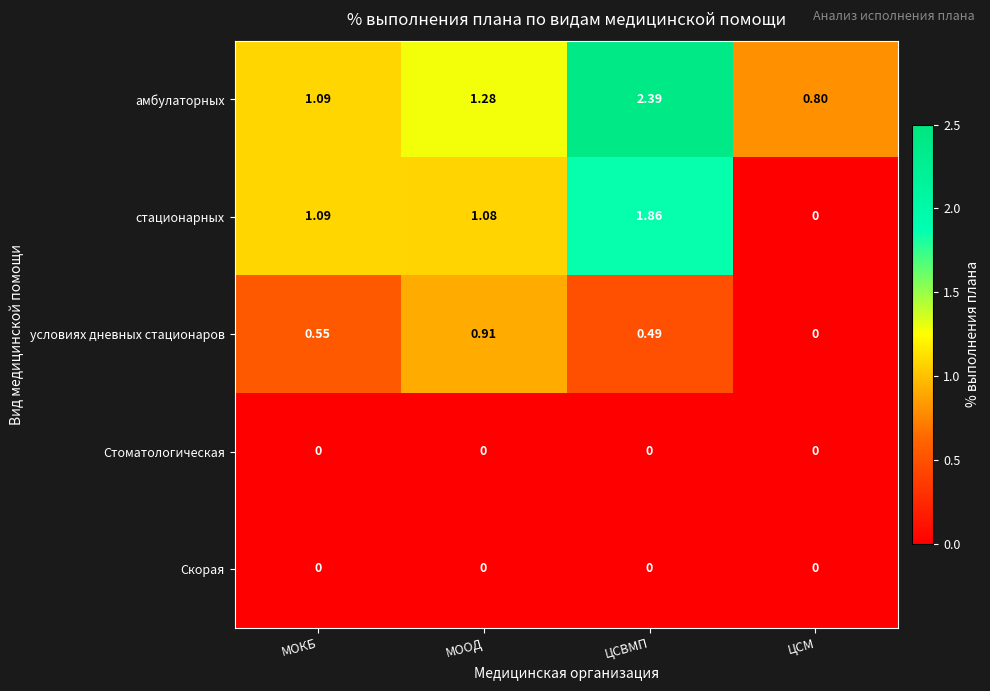

What is the total value across all series at МООД?

3.3